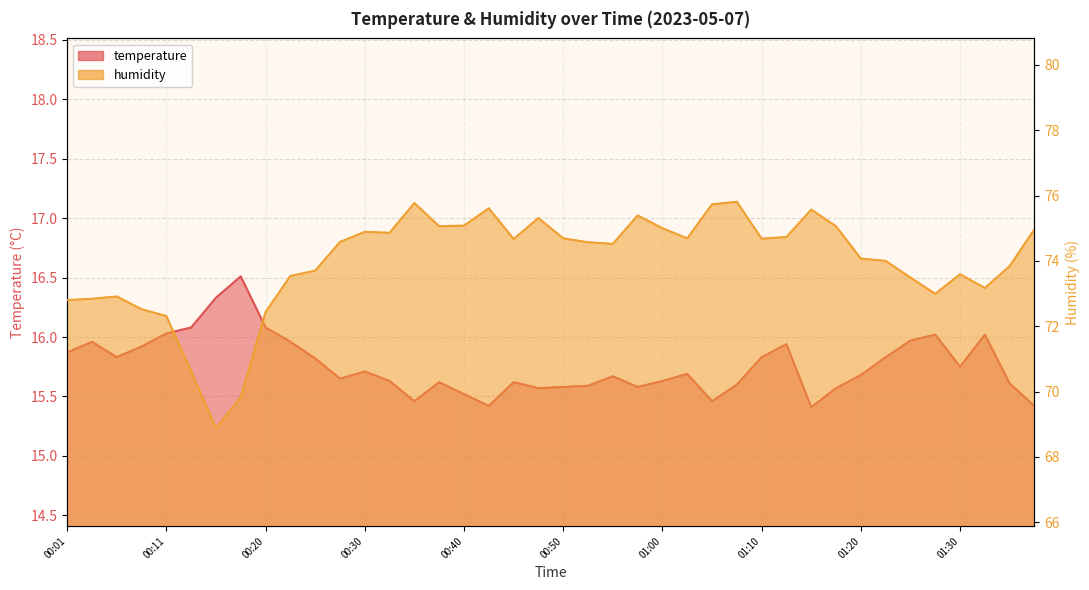

At which category is the sum across all series the highest?

01:07